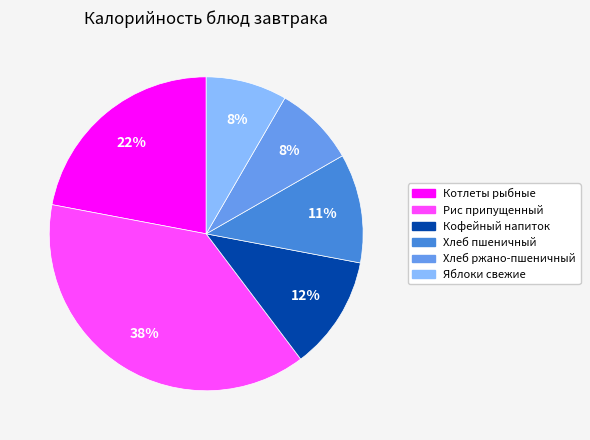

To the nearest percent, what is the difference between the largest and smallest slice percentages?

30%